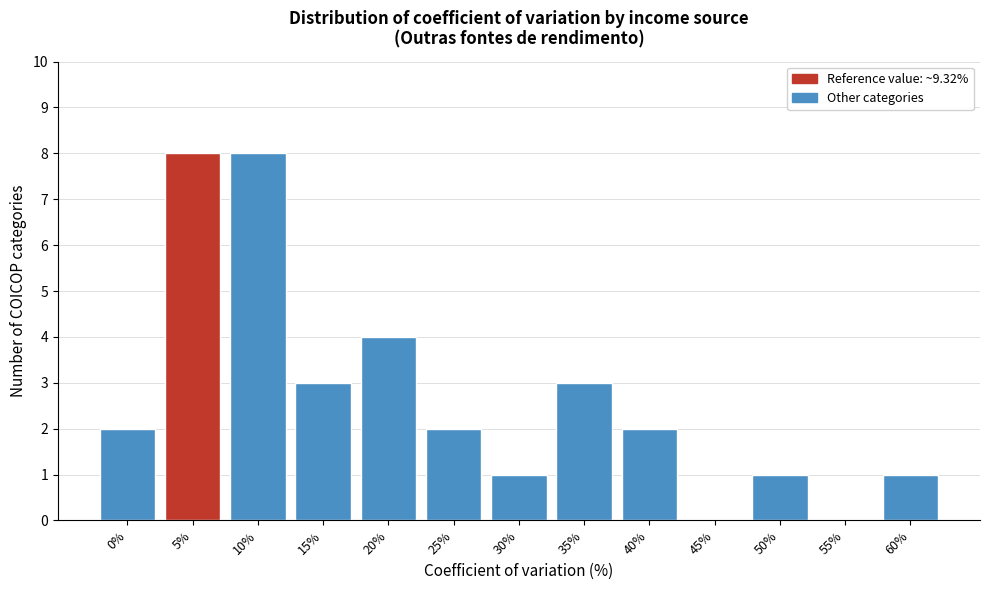

Reading right to left, extract all data points from this chart.

60%=1	55%=0	50%=1	45%=0	40%=2	35%=3	30%=1	25%=2	20%=4	15%=3	10%=8	5%=8	0%=2